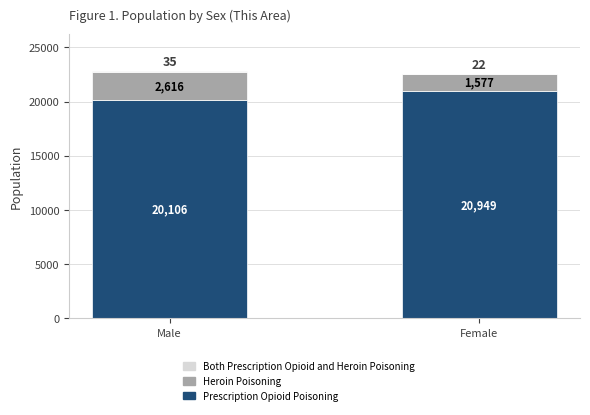

At which label does Prescription Opioid Poisoning reach its peak?

Female